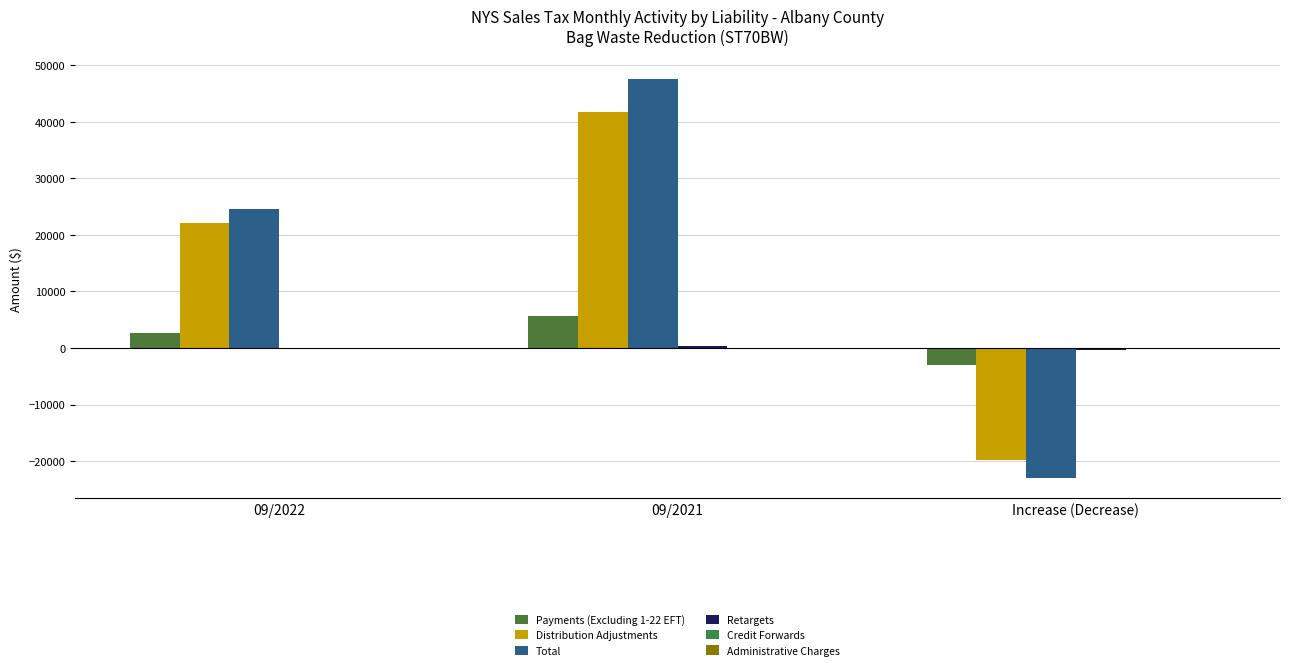

Reading left to right, extract all data points from this chart.

Payments (Excluding 1-22 EFT): 09/2022=2670.2	09/2021=5611.0	Increase (Decrease)=-2940.8
Distribution Adjustments: 09/2022=22020.7	09/2021=41737.0	Increase (Decrease)=-19716.3
Total: 09/2022=24595.6	09/2021=47613.5	Increase (Decrease)=-23017.9
Retargets: 09/2022=-23.8	09/2021=300.4	Increase (Decrease)=-324.2
Credit Forwards: 09/2022=0.6	09/2021=51.3	Increase (Decrease)=-50.7
Administrative Charges: 09/2022=-72.3	09/2021=-86.2	Increase (Decrease)=13.9